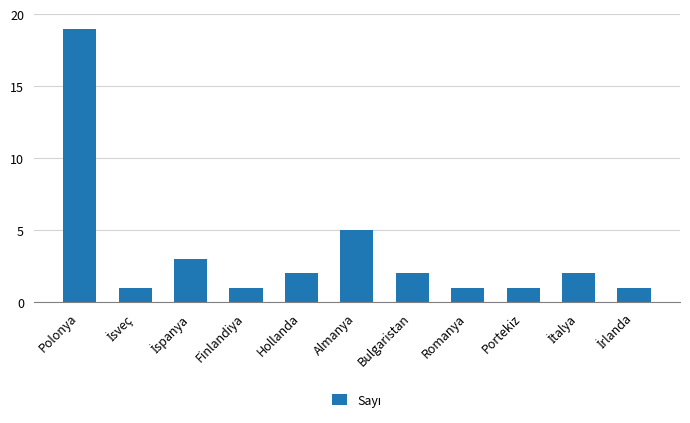

Are the bars grouped side by side (vs. stacked)?

No